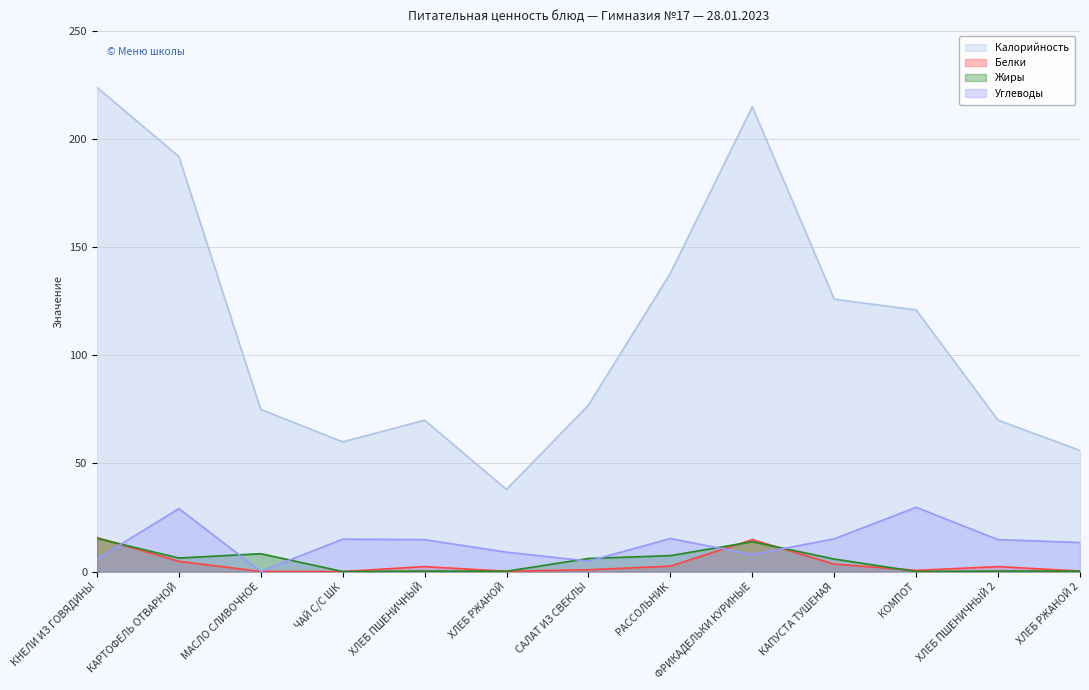

How many data points in Жиры are less than 5?

6